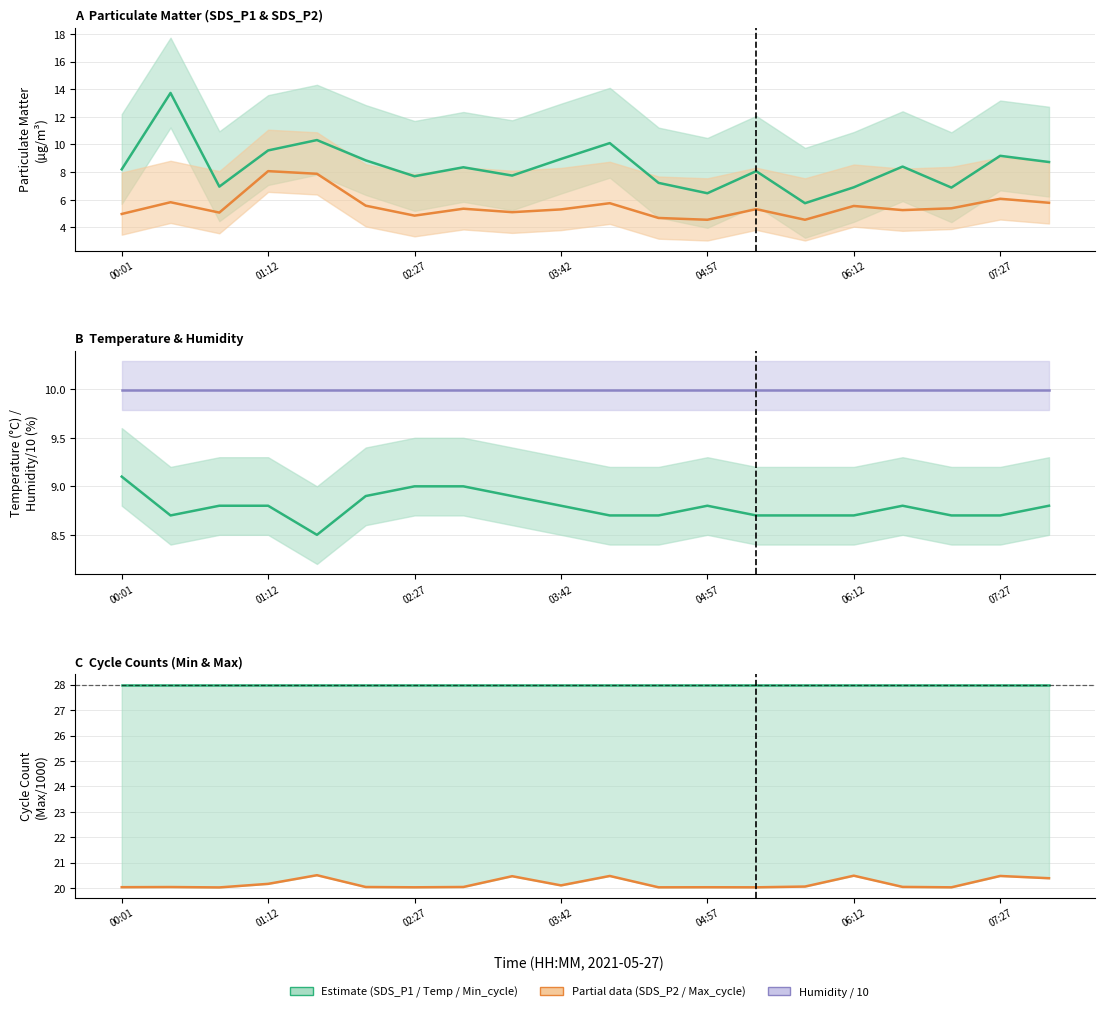

True or false: SDS_P1 has more than 2 interior local peaks.

True